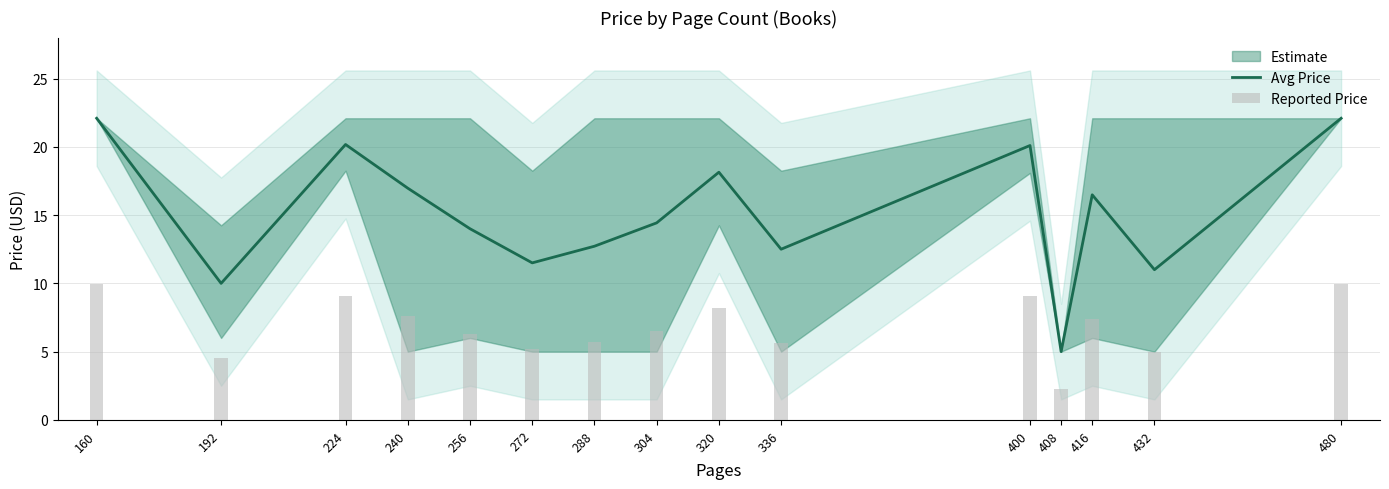

What value does the Avg Price series have at 400?

20.1